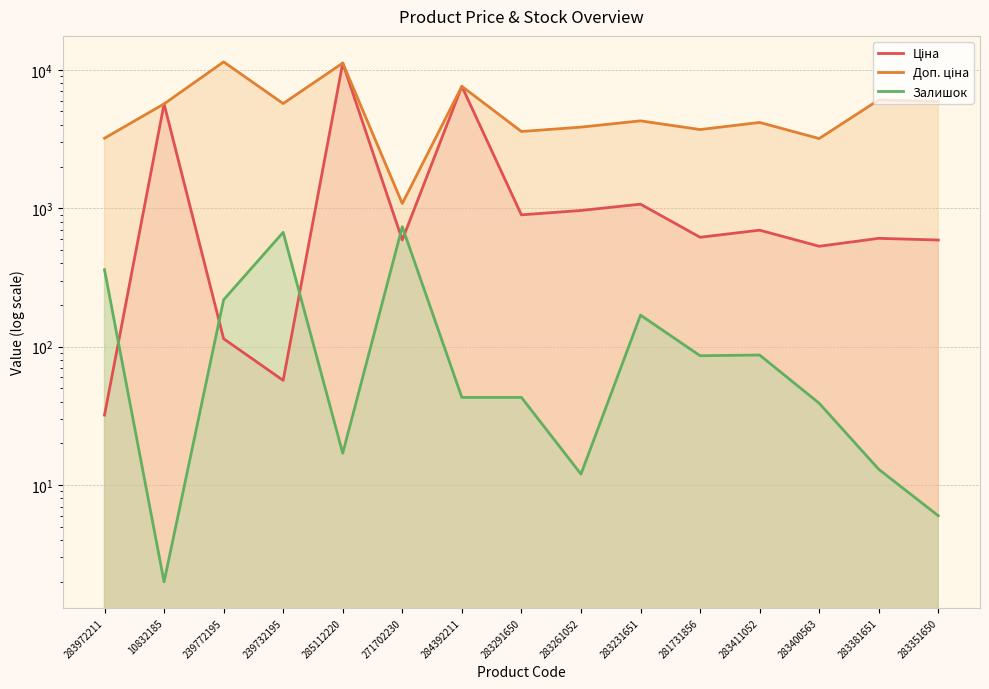

Which series has the largest range (max minus min)?

Ціна